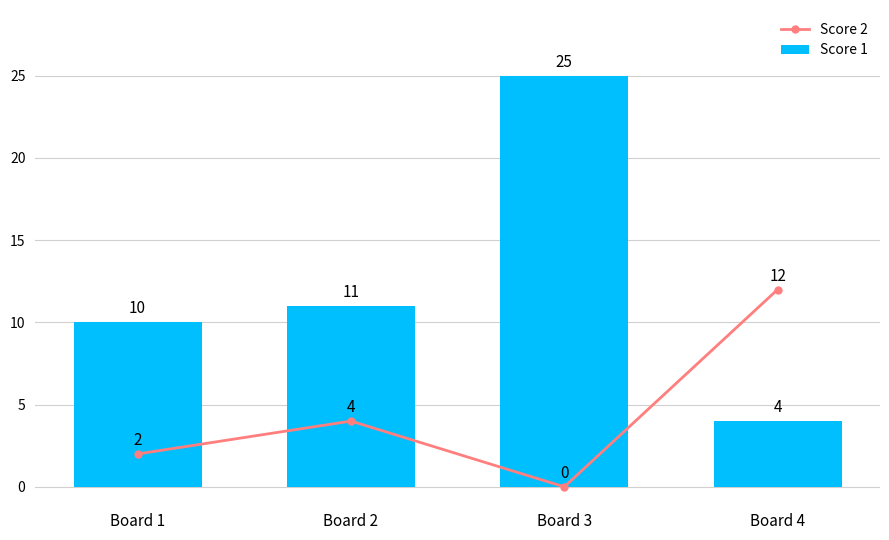

What is the difference between the Score 2 values at Board 1 and Board 2?

2